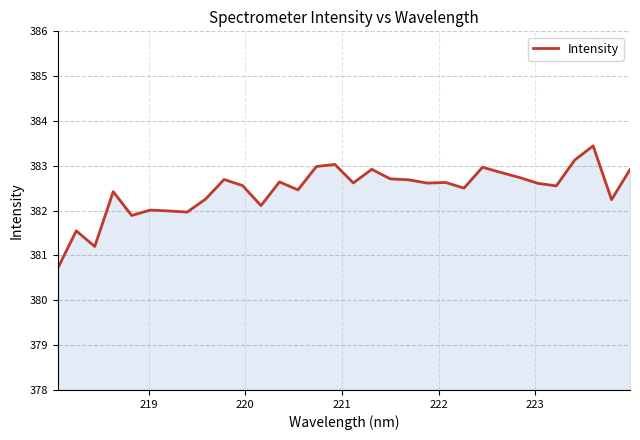

What is the minimum value shown in the chart?

380.7